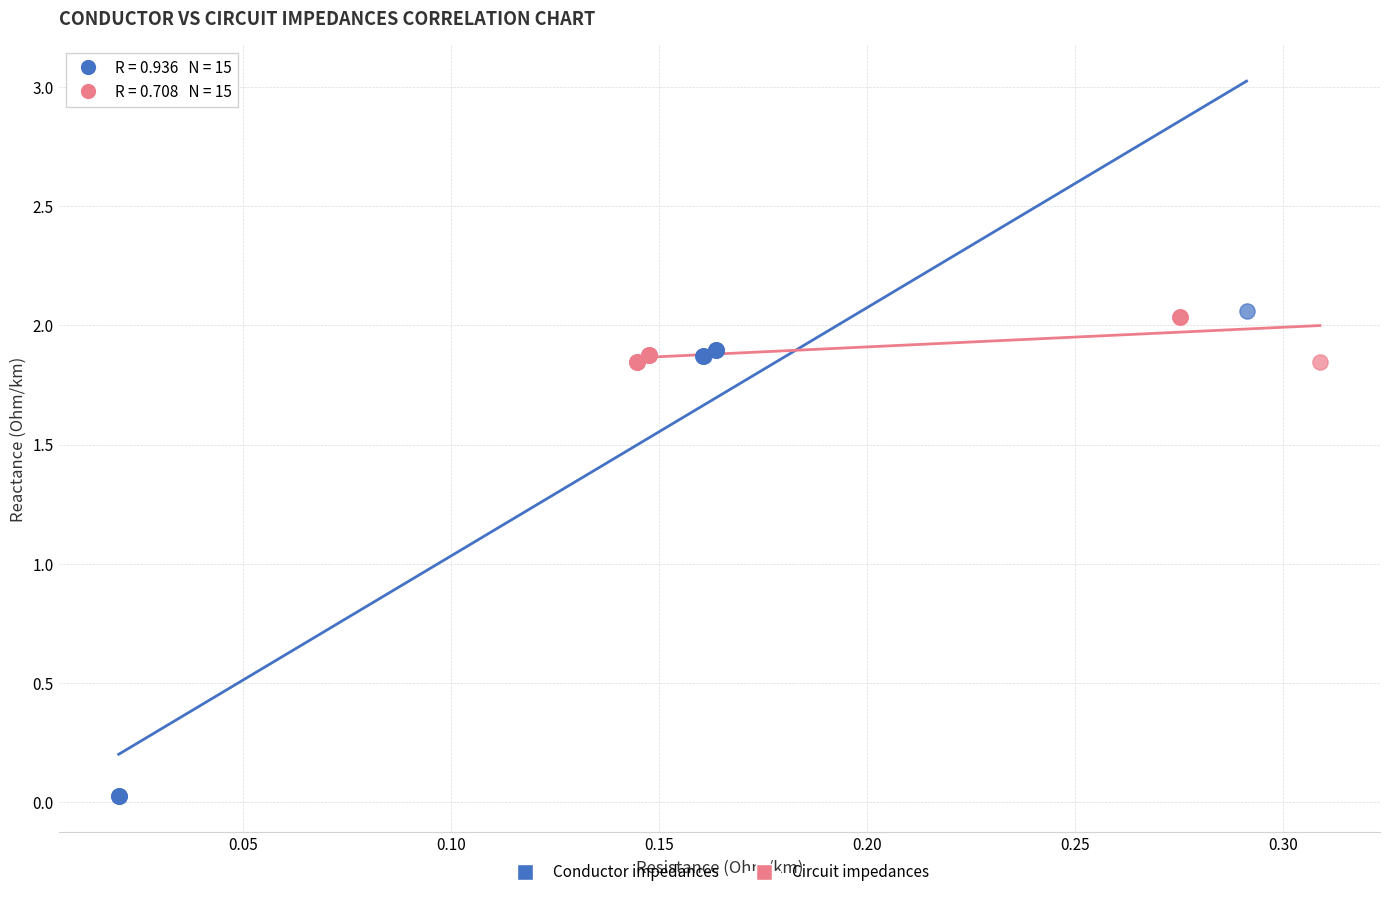

Which series contains the lowest Y value?

Conductor impedances